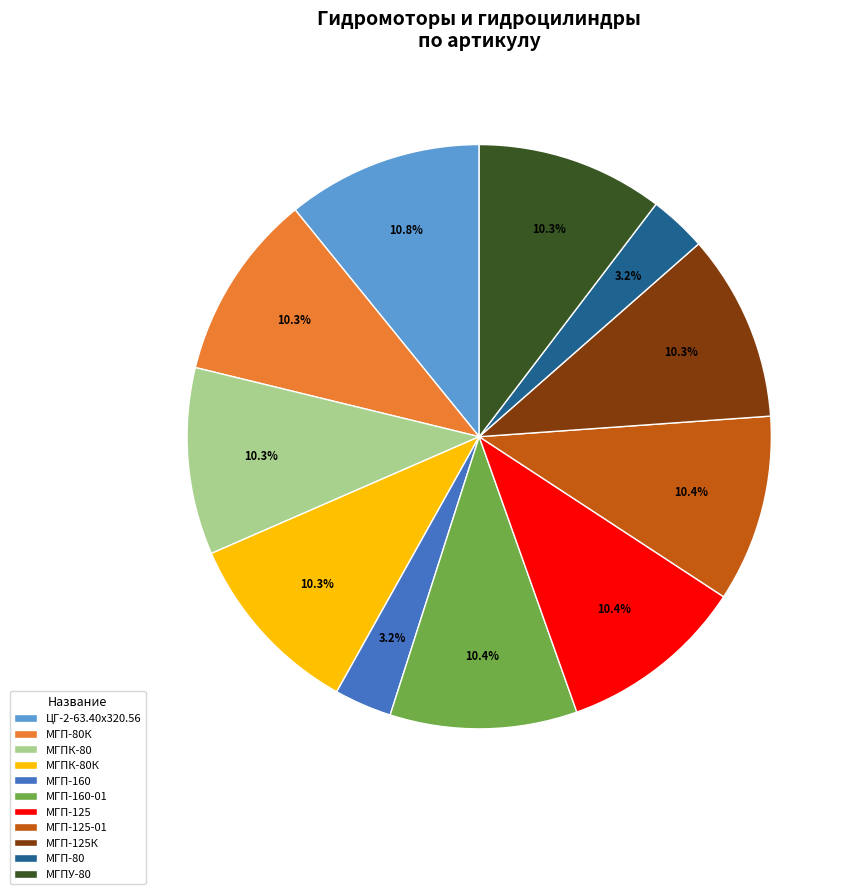

Approximately how many times larger is the value at МГП-125К compared to ЦГ-2-63.40х320.56?

1.0